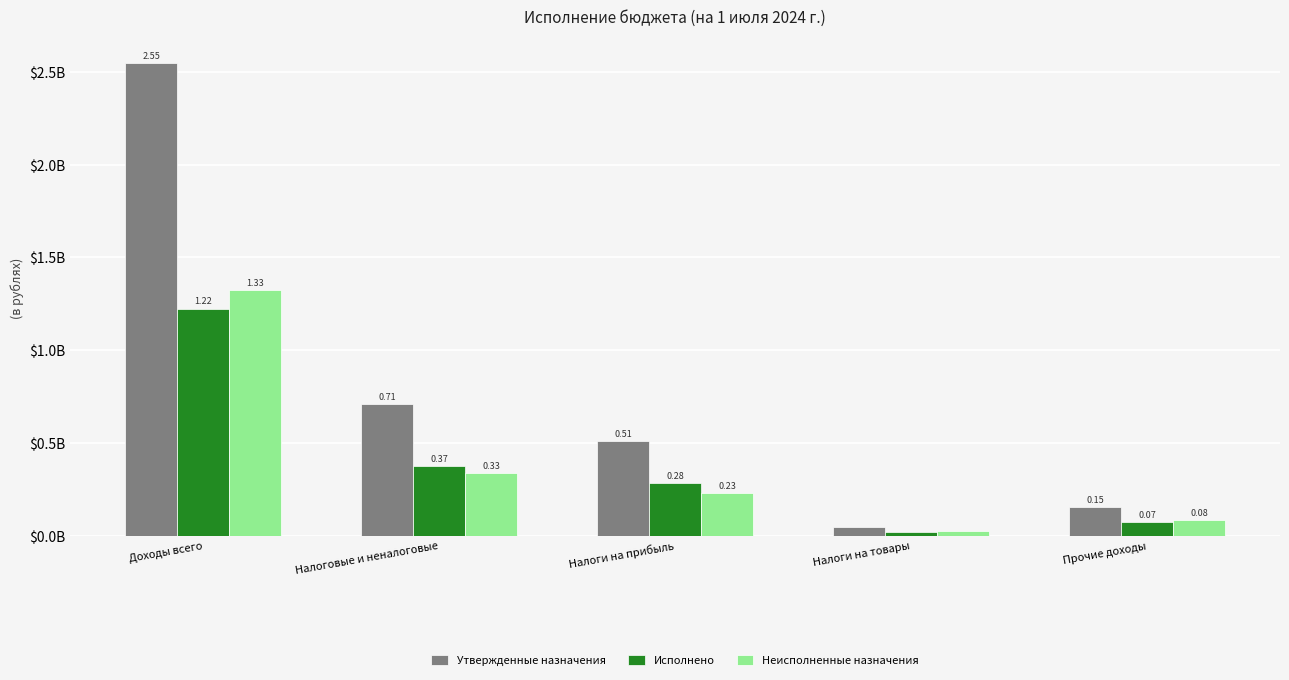

At which label is Исполнено closest to 0?

Налоги на товары